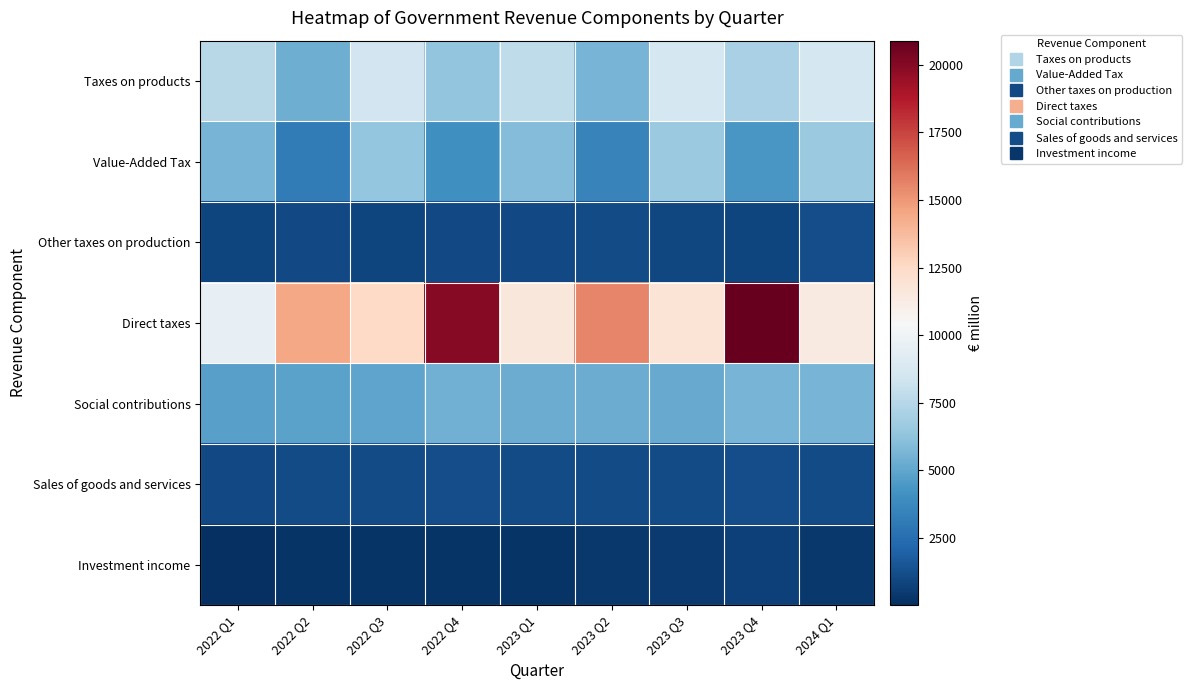

What is the total value across all series at 2022 Q4?

38221